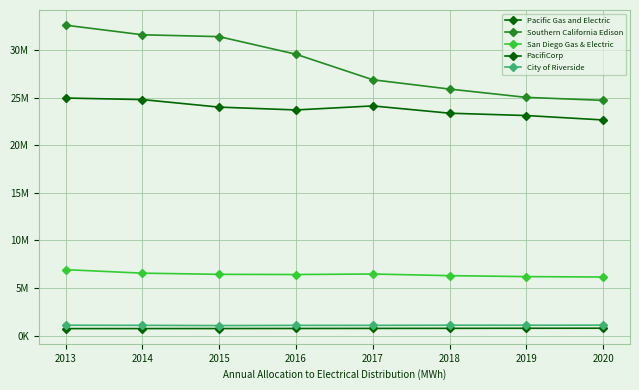

What is the spread (max minus min) of values at 2017?

26123210